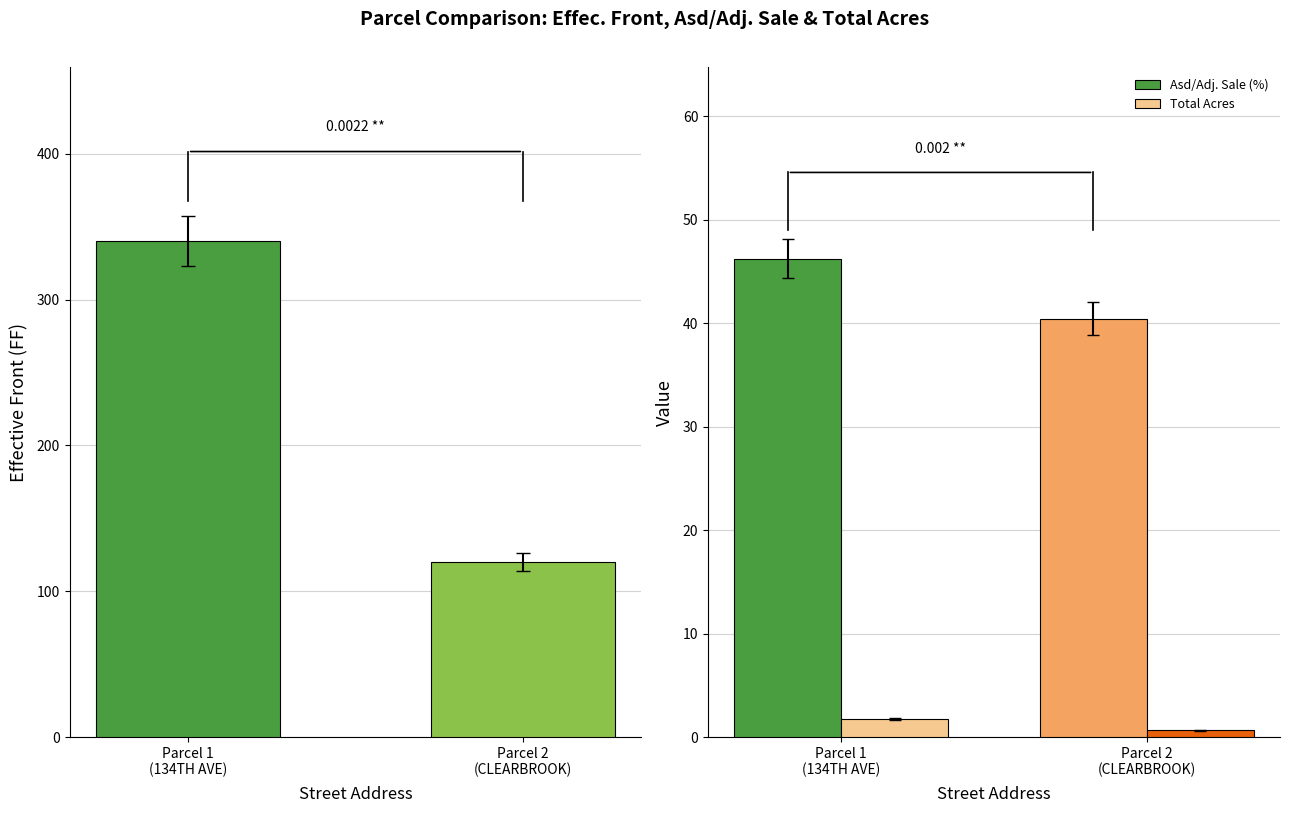

What is the difference between the highest and lowest values at Parcel 1
(134TH AVE)?

338.5